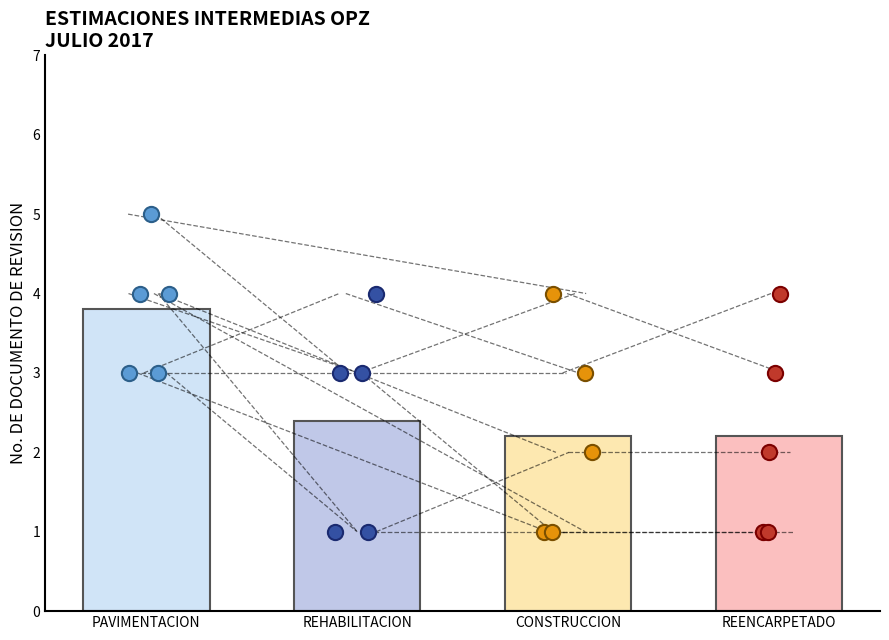

Which series has the widest spread of Y values?

REHABILITACION